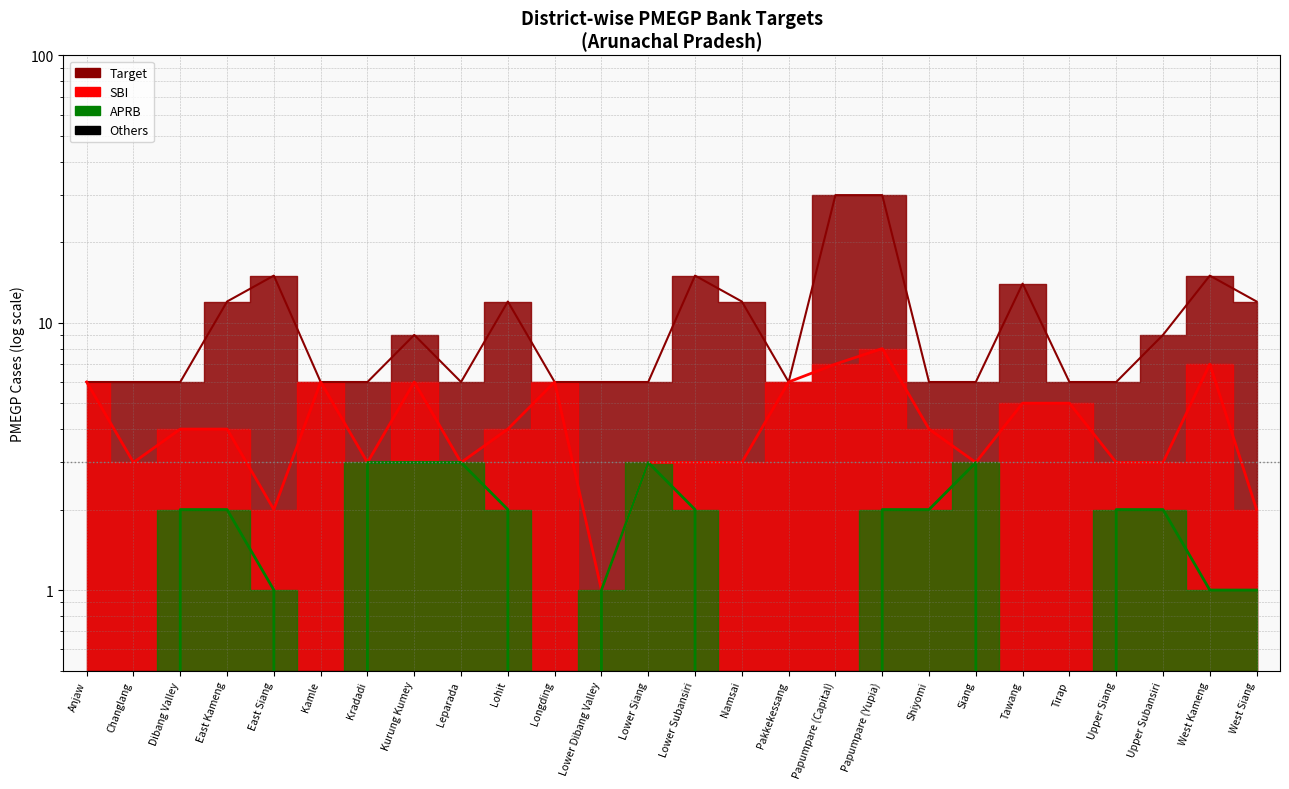

True or false: SBI has more than 0 points higher than both neighbors.

True